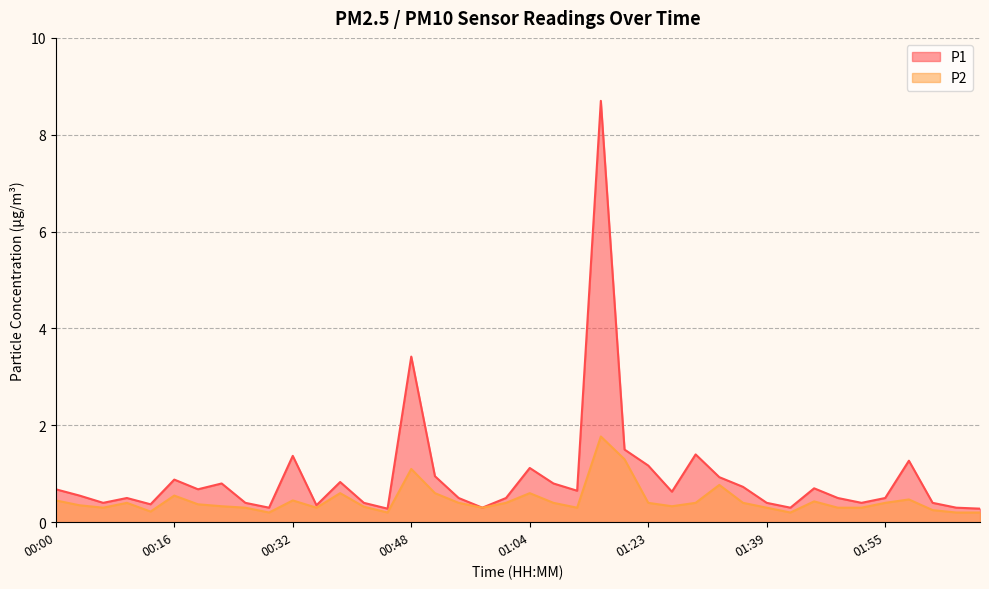

Reading right to left, extract all data points from this chart.

P1: 0.3	0.3	0.4	1.3	0.5	0.4	0.5	0.7	0.3	0.4	0.7	0.9	1.4	0.6	1.2	1.5	8.7	0.7	0.8	1.1	0.5	0.3	0.5	0.9	3.4	0.3	0.4	0.8	0.3	1.4	0.3	0.4	0.8	0.7	0.9	0.4	0.5	0.4	0.6	0.7
P2: 0.2	0.2	0.2	0.5	0.4	0.3	0.3	0.4	0.2	0.3	0.4	0.8	0.4	0.3	0.4	1.3	1.8	0.3	0.4	0.6	0.4	0.3	0.4	0.6	1.1	0.2	0.3	0.6	0.3	0.5	0.2	0.3	0.3	0.4	0.6	0.2	0.4	0.3	0.3	0.5